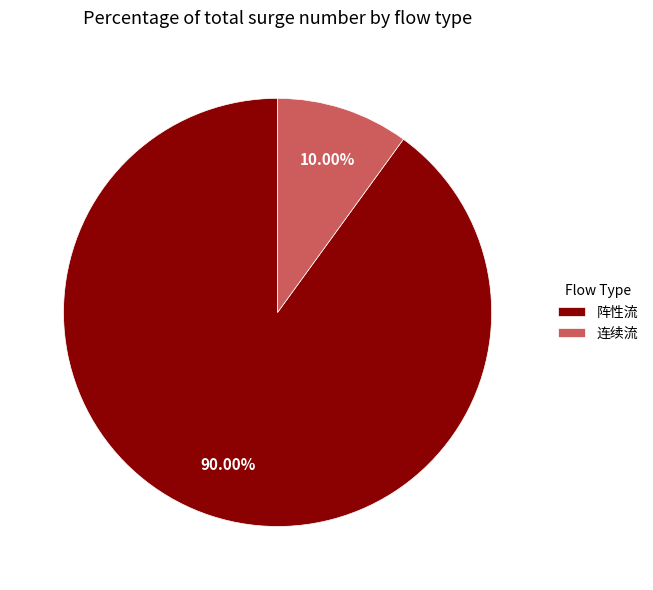

Approximately how many times larger is the value at 连续流 compared to 阵性流?

0.1